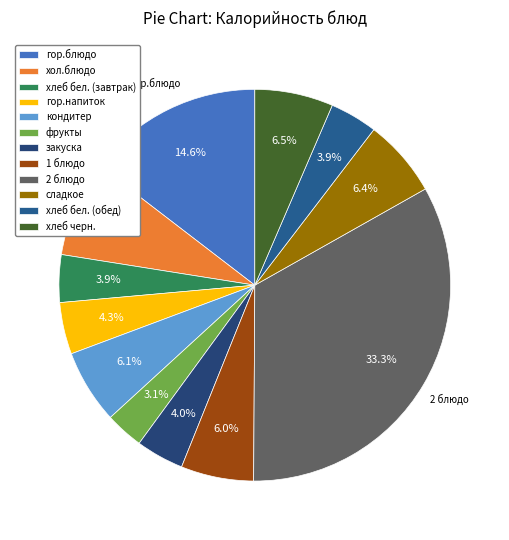

Which slice is the smallest?

фрукты